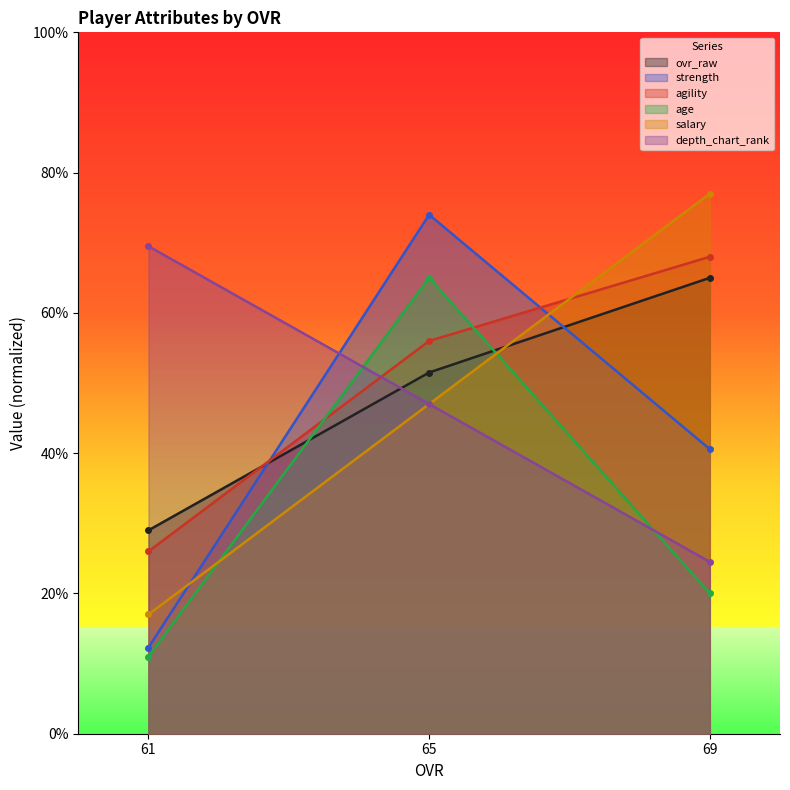

What is the sum of all ovr_raw values?

145.5